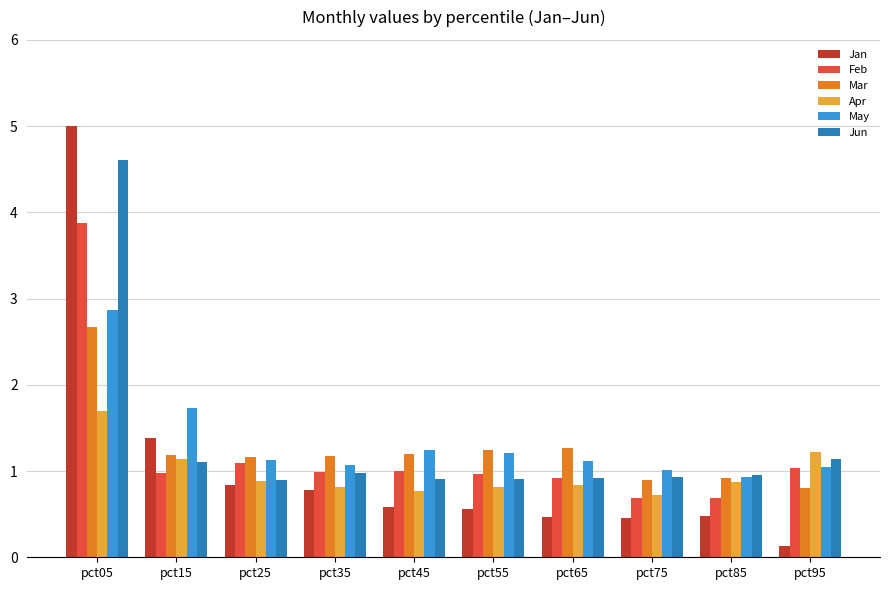

What value does the Apr series have at pct35?

0.8